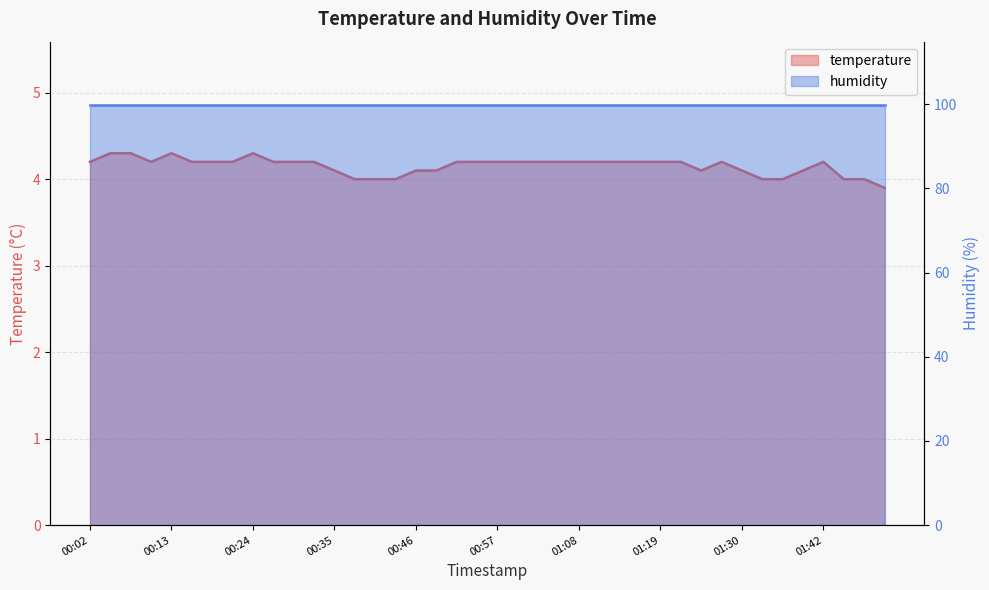

How many values are below 4?

1